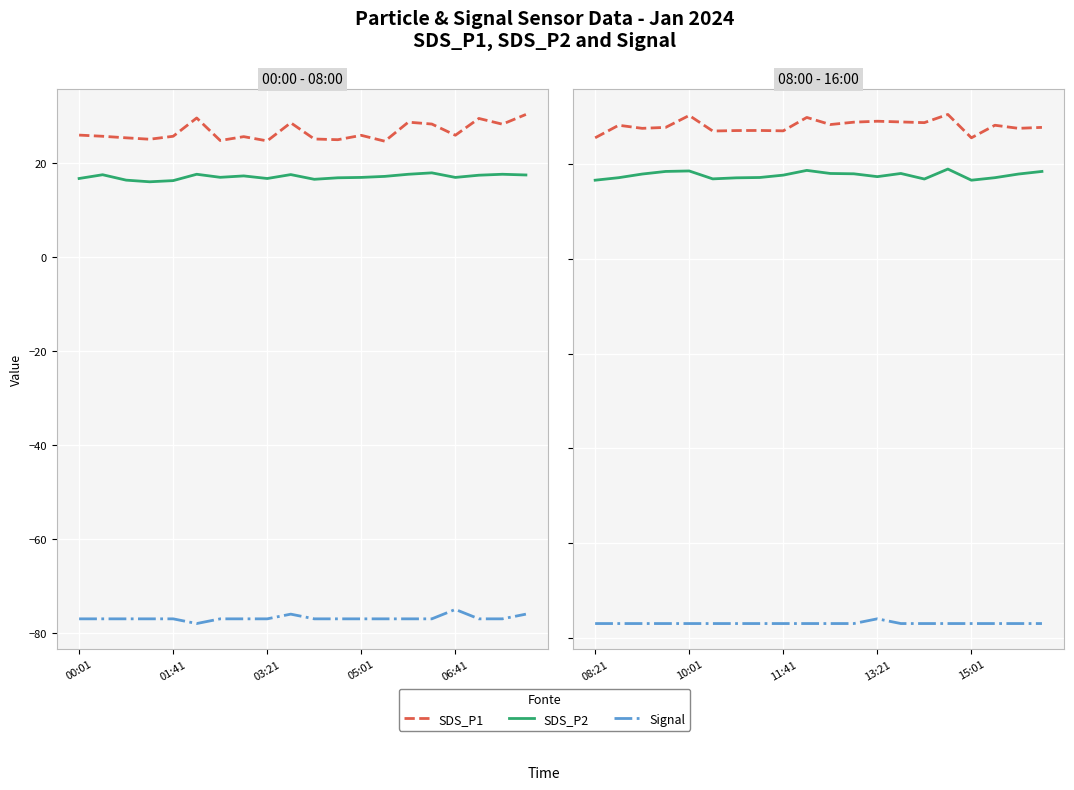

True or false: SDS_P2 has a value of 17.7 at 11:41.

True